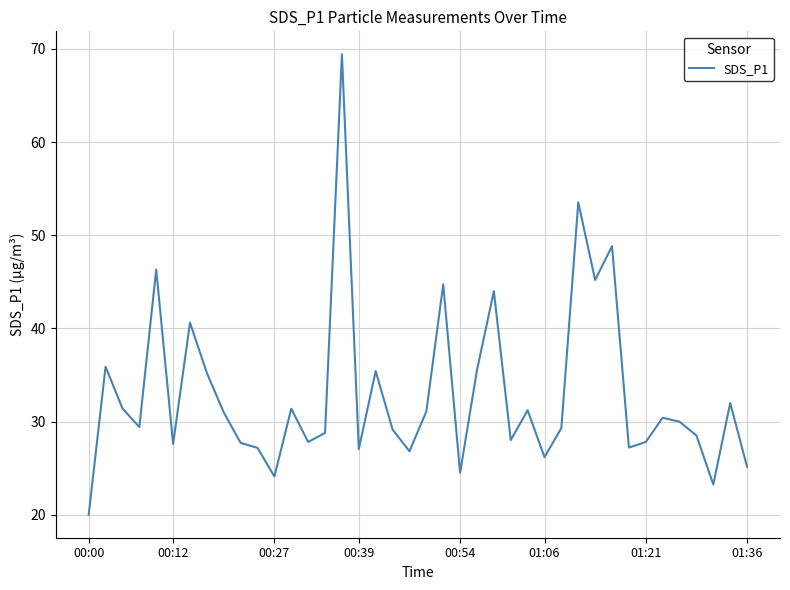

How many lines are shown in the chart?

1